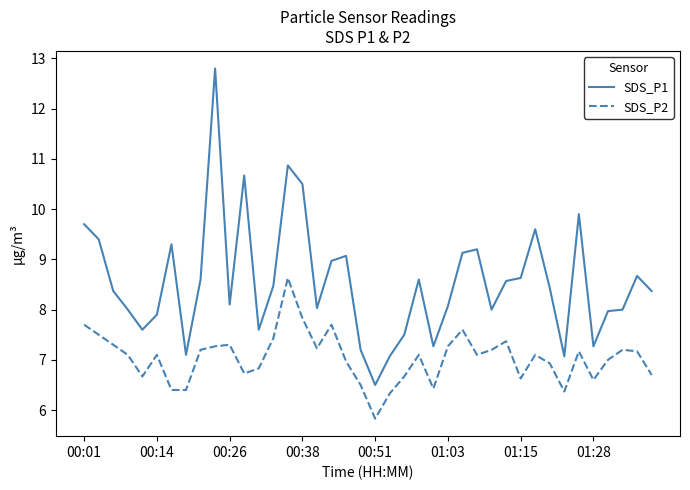

What is the sum of all SDS_P2 values?

281.6